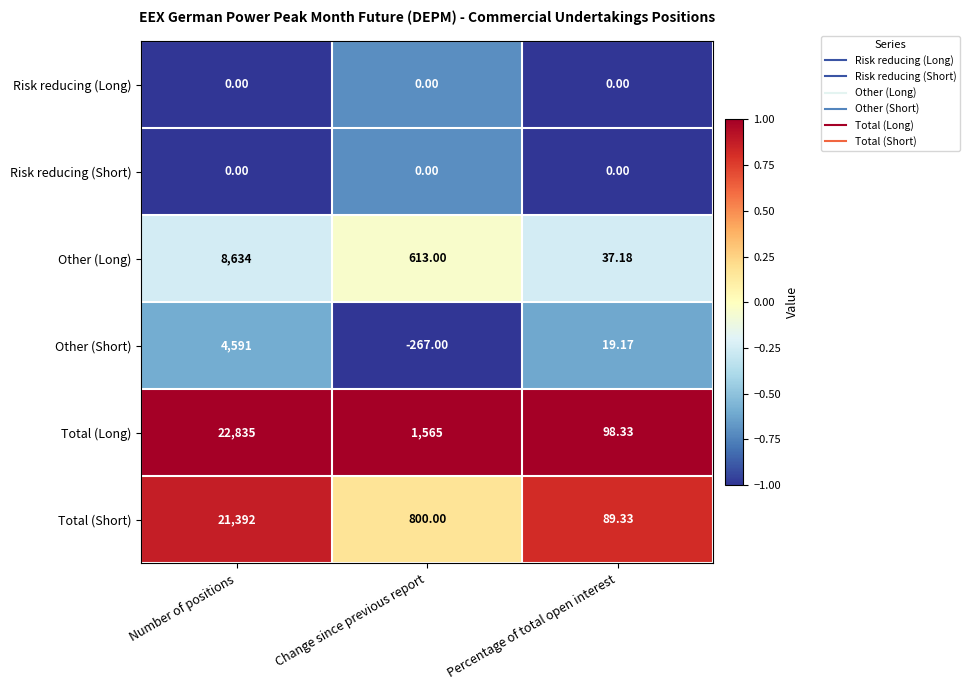

Which series has the largest range (max minus min)?

Total (Long)